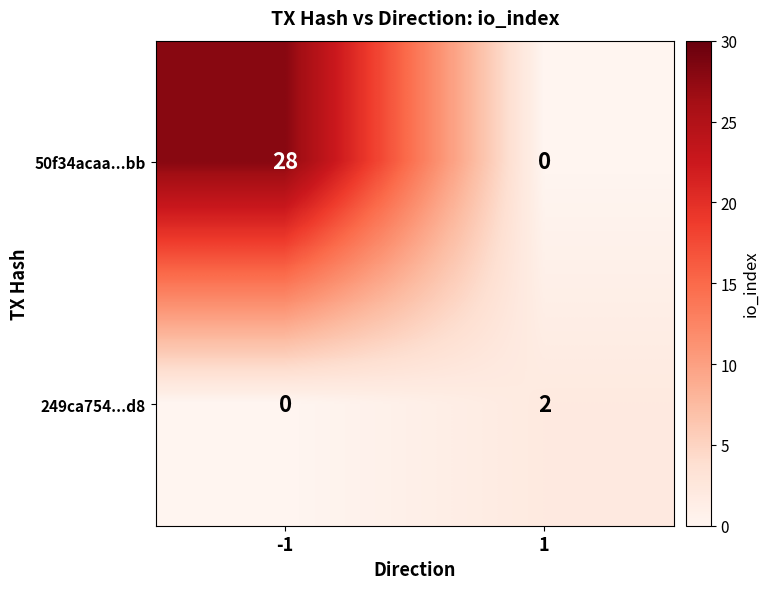

List the labels in order of 249ca754...d8 value, largest first.

1, -1